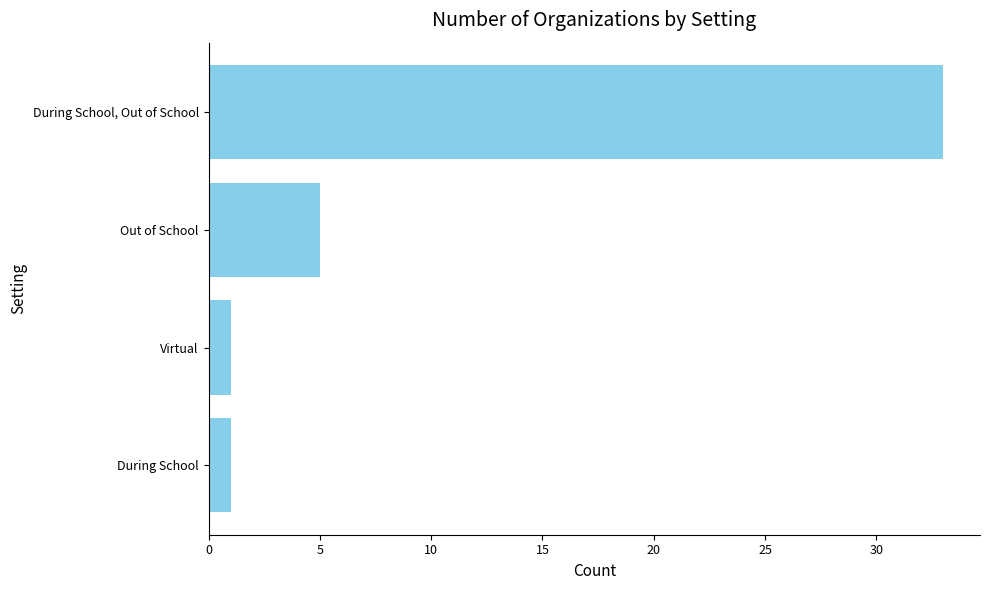

True or false: the data shows 1 at Virtual.

True